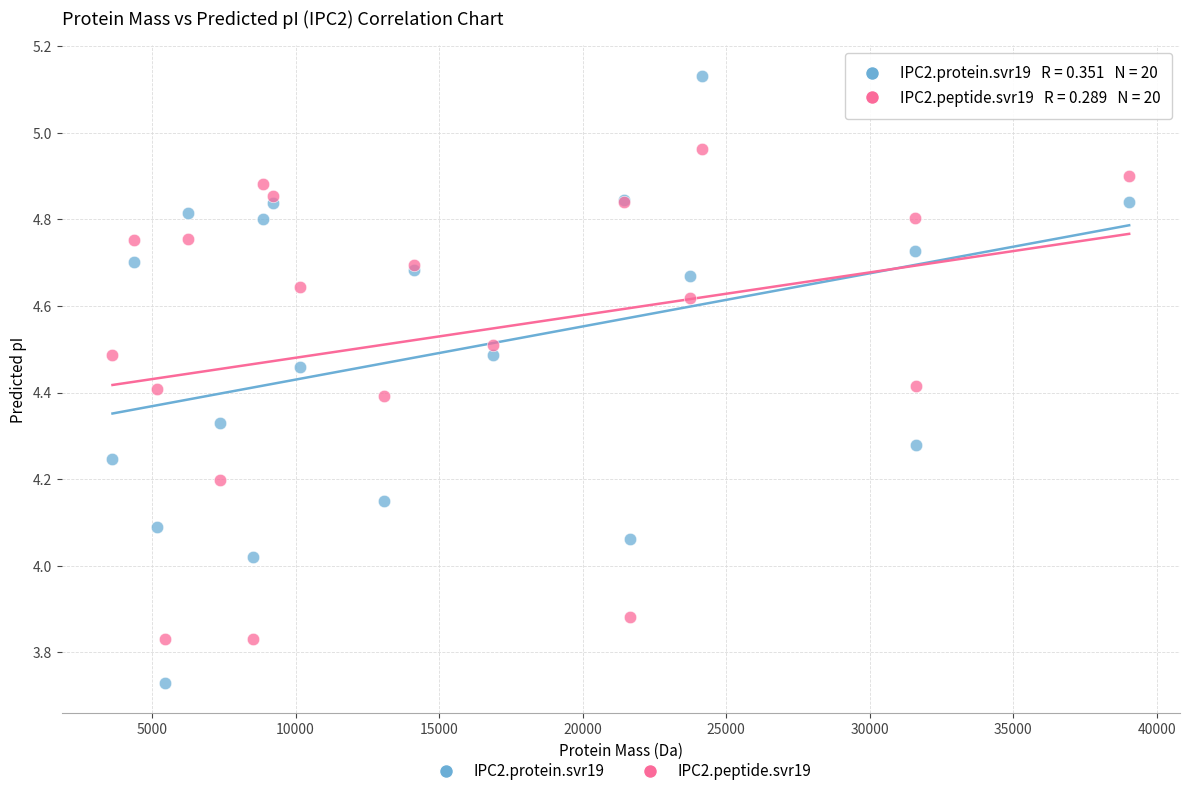

Which series contains the highest Y value?

IPC2.protein.svr19